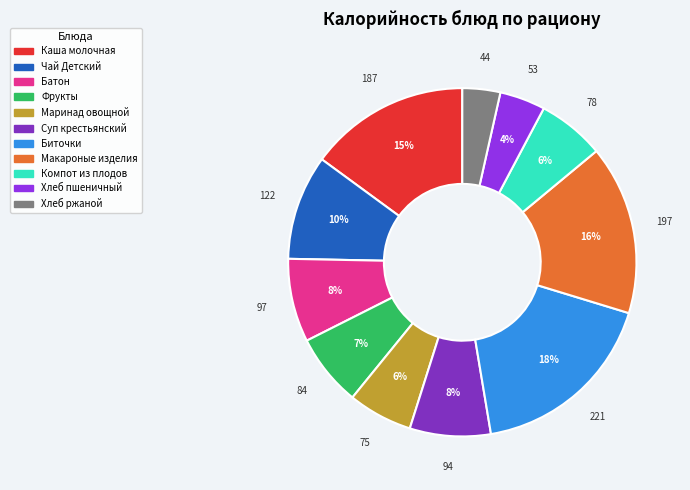

The Фрукты slice represents 7% of the pie. True or false?

True